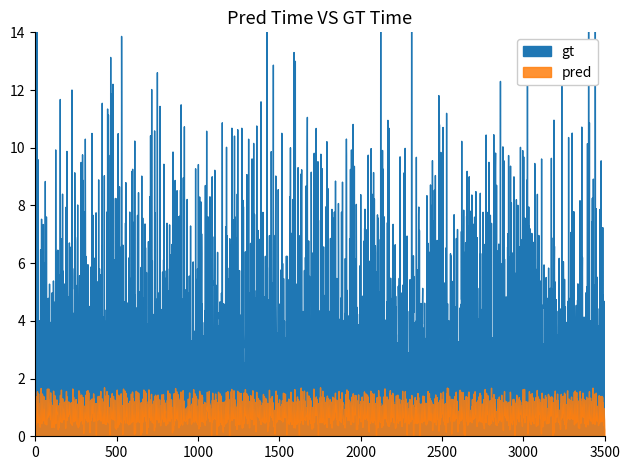

Read the gt value at 6.

1.3